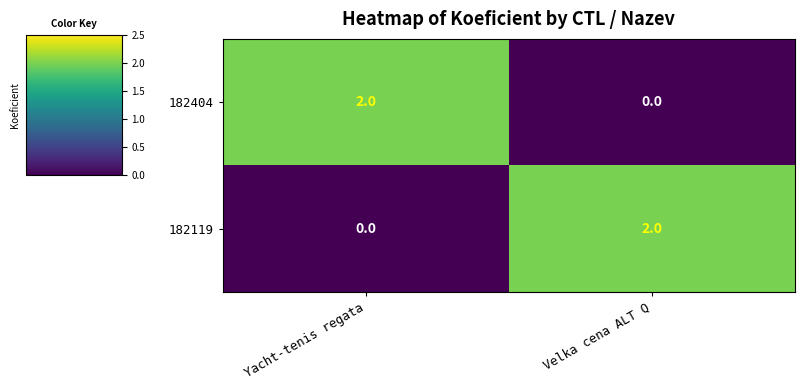

Rank the series at Velka cena ALT Q from highest to lowest value.

182119, 182404